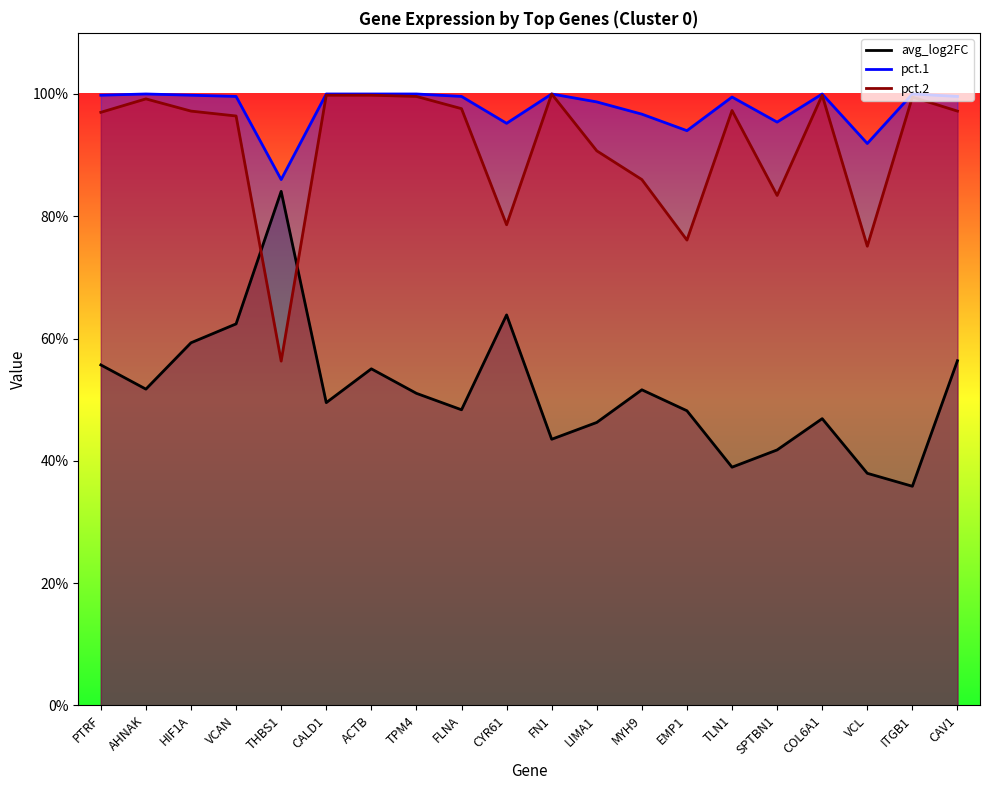

True or false: pct.2 and pct.1 cross at least once.

False